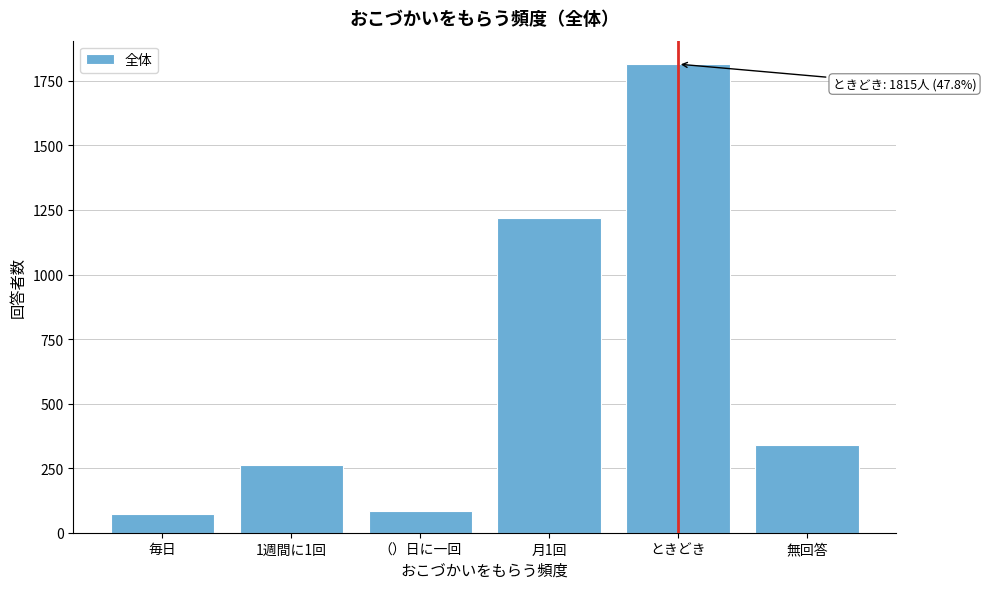

Reading left to right, what are all the values shown in this chart?

毎日=74	1週間に1回=264	（）日に一回=83	月1回=1218	ときどき=1815	無回答=341